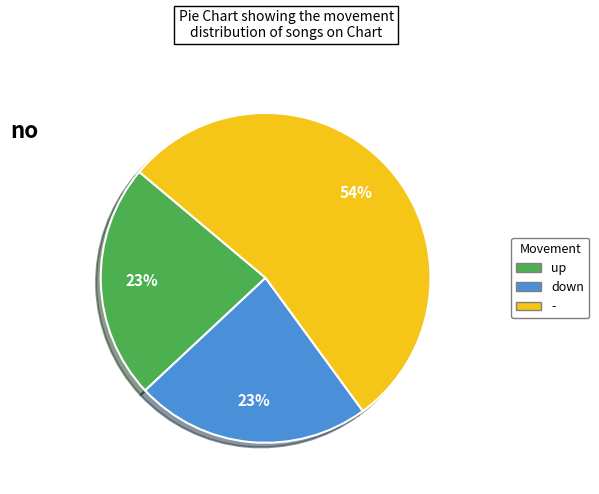

Combined, do up and down account for over 50%?

No